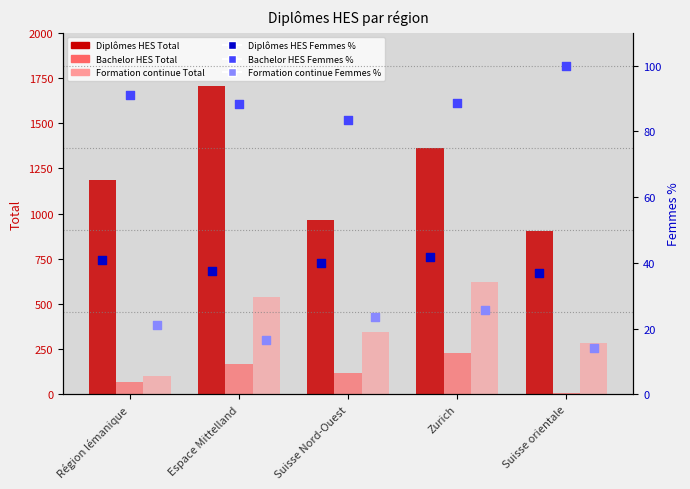

Which series has the largest total across all categories?

Diplômes HES Total